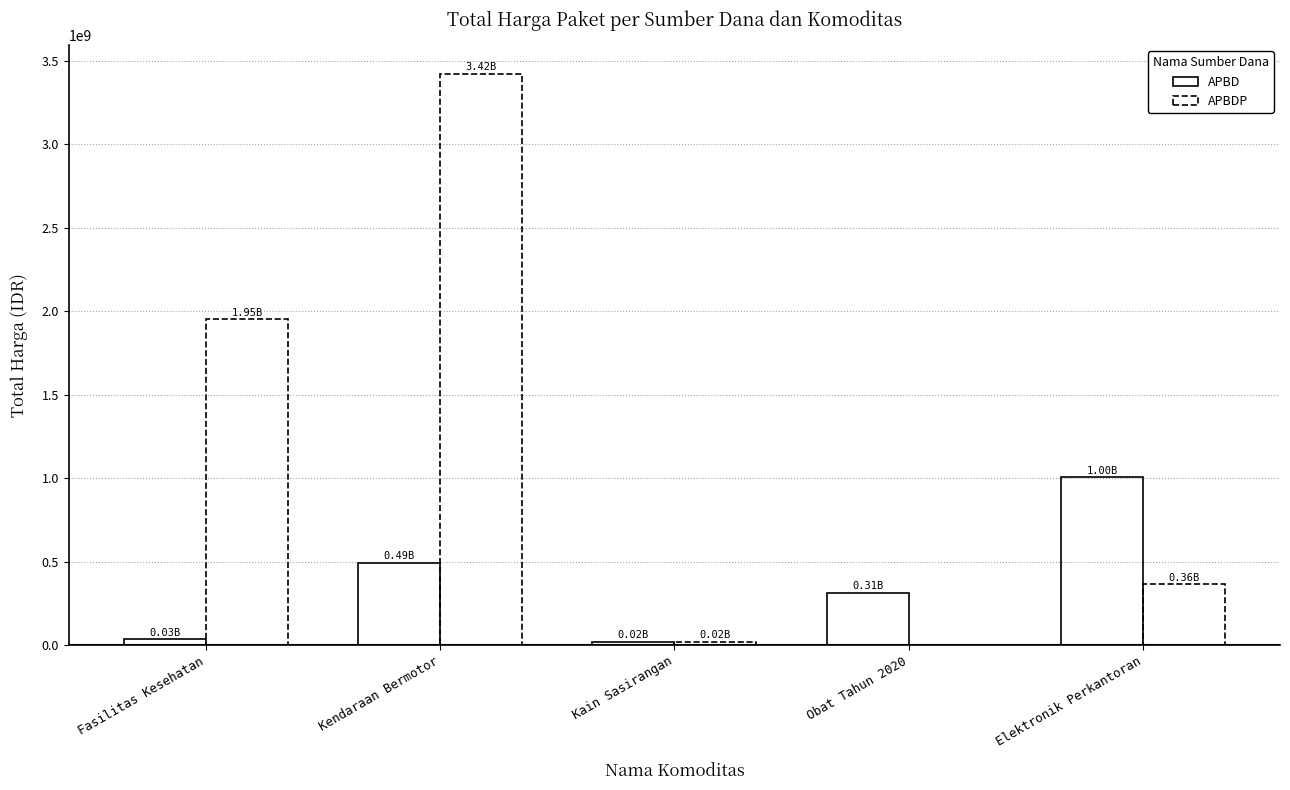

How many groups of bars are there?

5